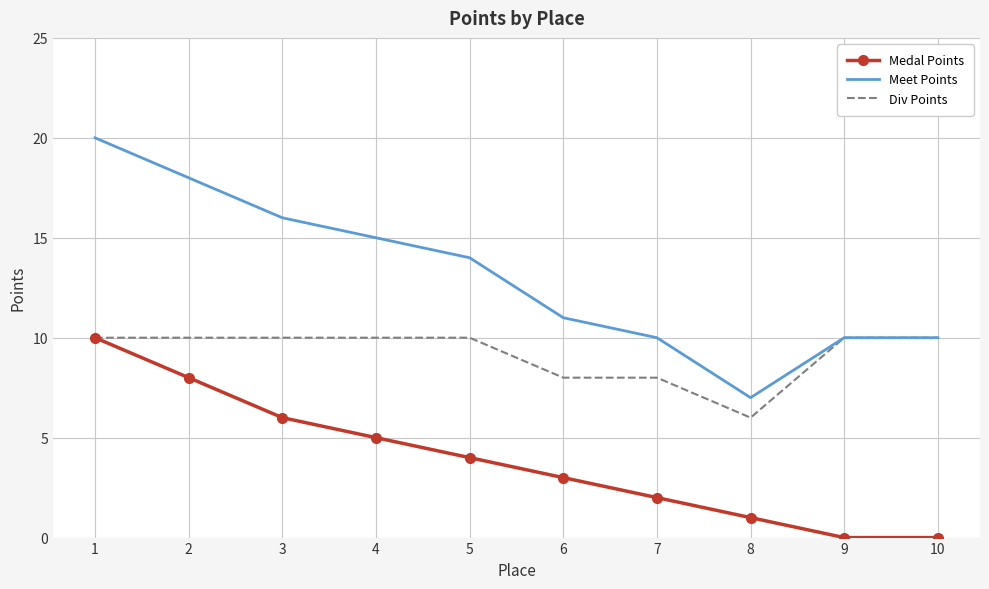

Reading left to right, list all the values displayed in this chart.

Medal Points: 1=10	2=8	3=6	4=5	5=4	6=3	7=2	8=1	9=0	10=0
Meet Points: 1=20	2=18	3=16	4=15	5=14	6=11	7=10	8=7	9=10	10=10
Div Points: 1=10	2=10	3=10	4=10	5=10	6=8	7=8	8=6	9=10	10=10